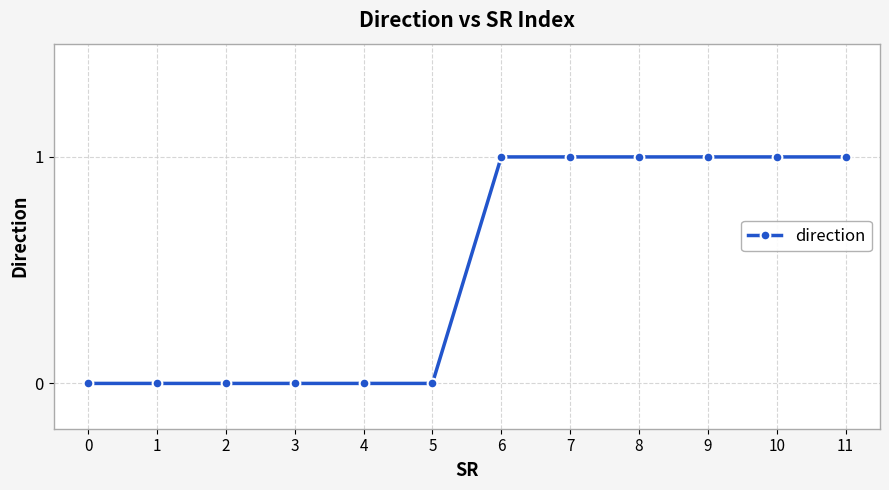

Approximately how many times larger is the value at 11 compared to 8?

1.0